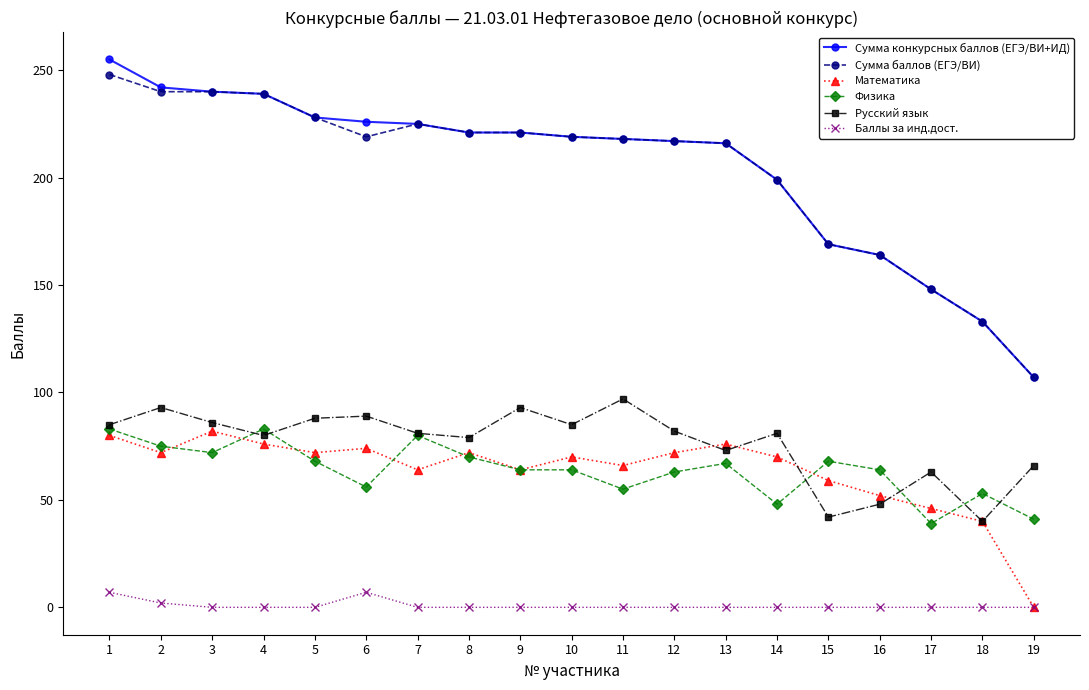

How many series are shown in this chart?

6